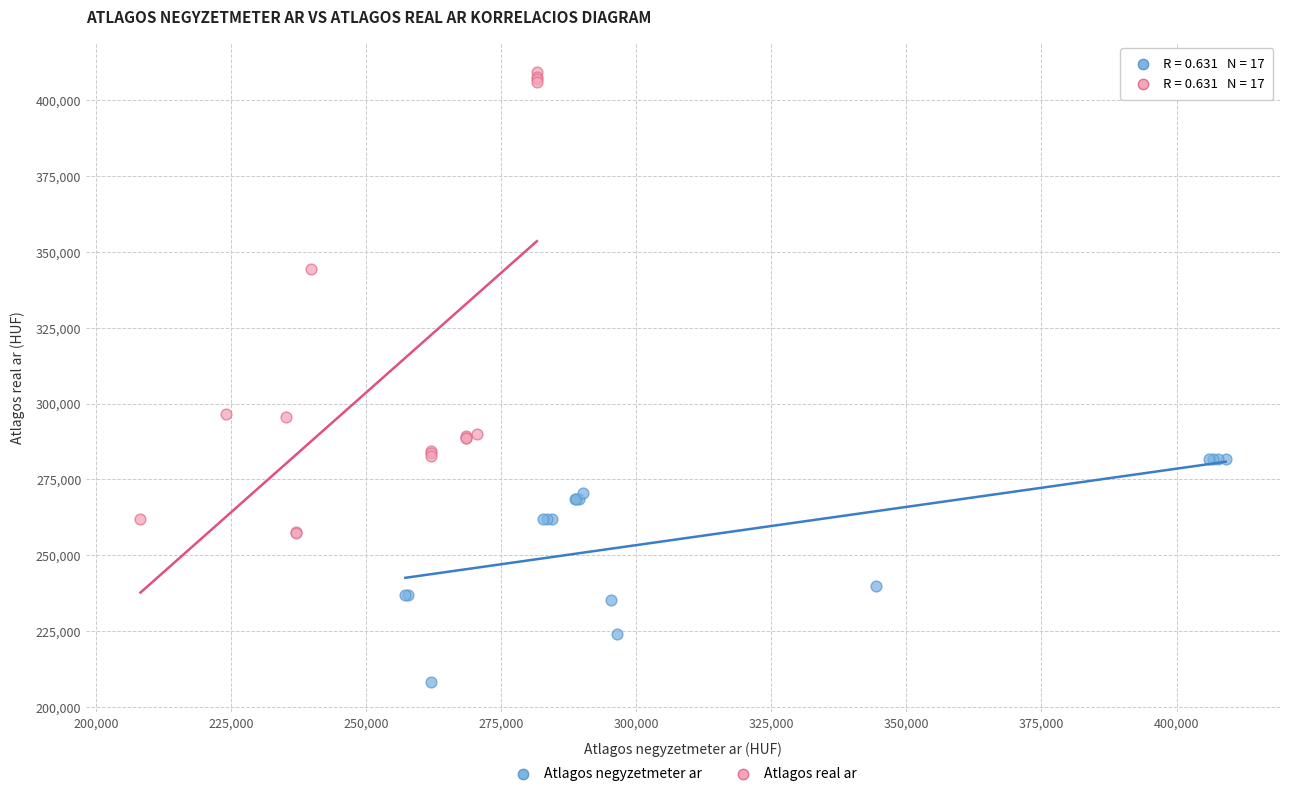

What are all the series names shown in the legend?

Atlagos negyzetmeter ar, Atlagos real ar